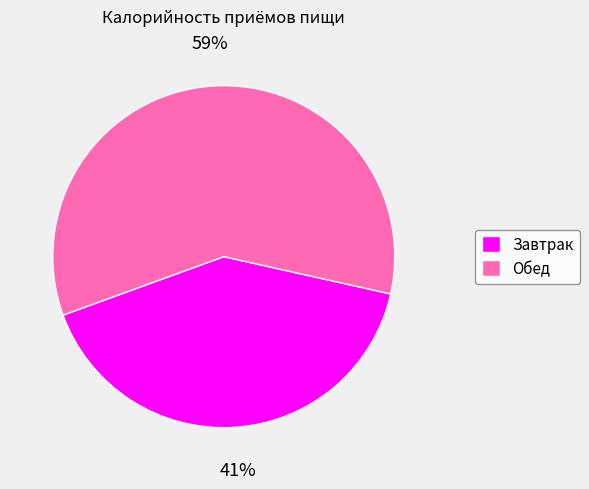

Combined, do Завтрак and Обед account for over 50%?

Yes